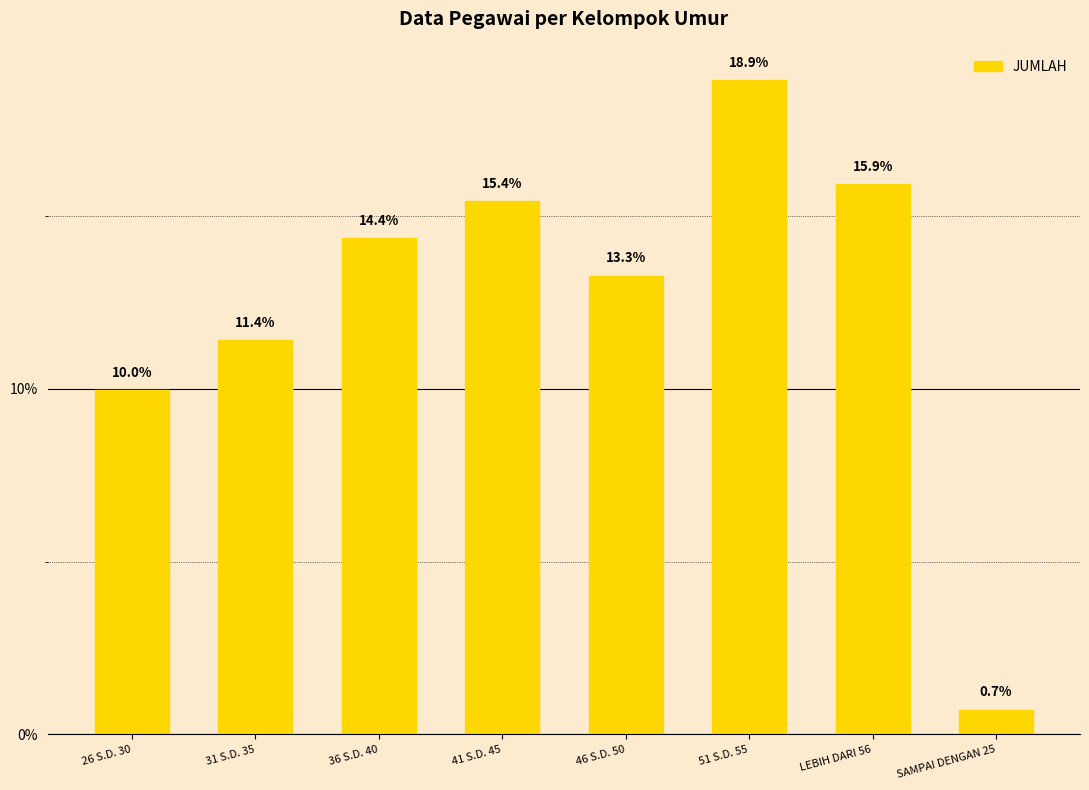

Rank the categories by value from highest to lowest.

51 S.D. 55, LEBIH DARI 56, 41 S.D. 45, 36 S.D. 40, 46 S.D. 50, 31 S.D. 35, 26 S.D. 30, SAMPAI DENGAN 25